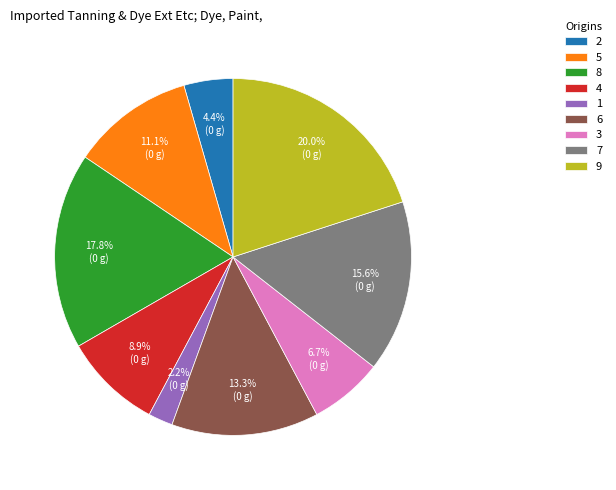

Combined, what portion of the pie is 2 and 4?

13.3%